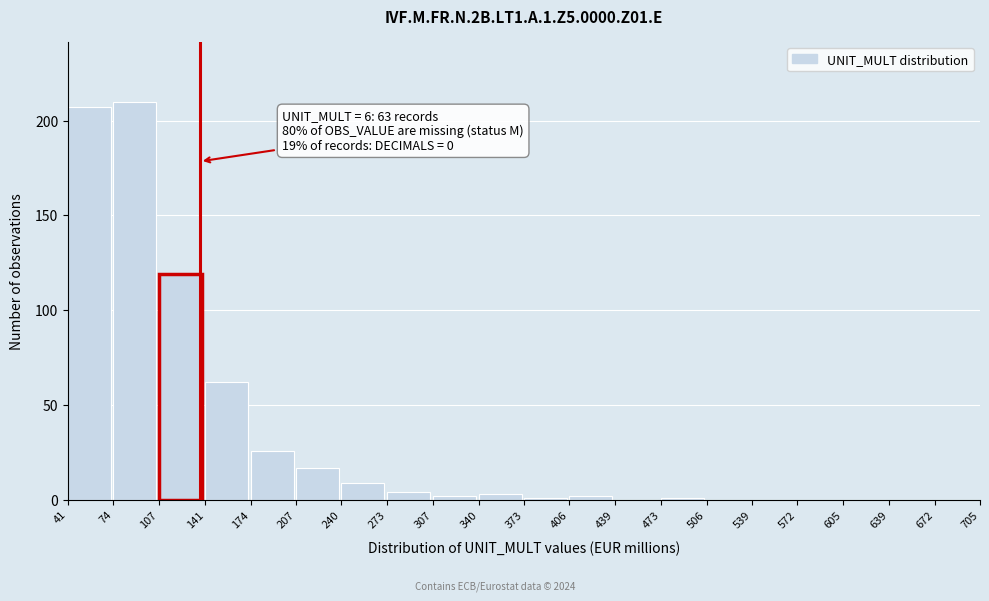

Reading left to right, transcribe all the data shown in this chart.

41=207	74=210	107=119	141=62	174=26	207=17	240=9	273=4	307=2	340=3	373=1	406=2	439=0	473=1	506=0	539=0	572=0	605=0	639=0	672=0